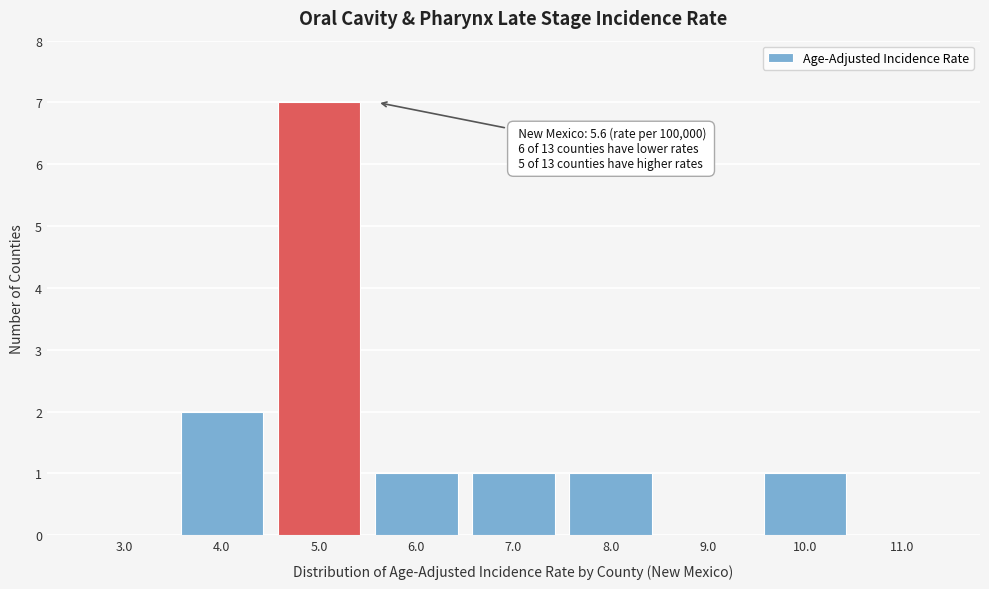

Reading right to left, list all the values displayed in this chart.

11.0=0	10.0=1	9.0=0	8.0=1	7.0=1	6.0=1	5.0=7	4.0=2	3.0=0